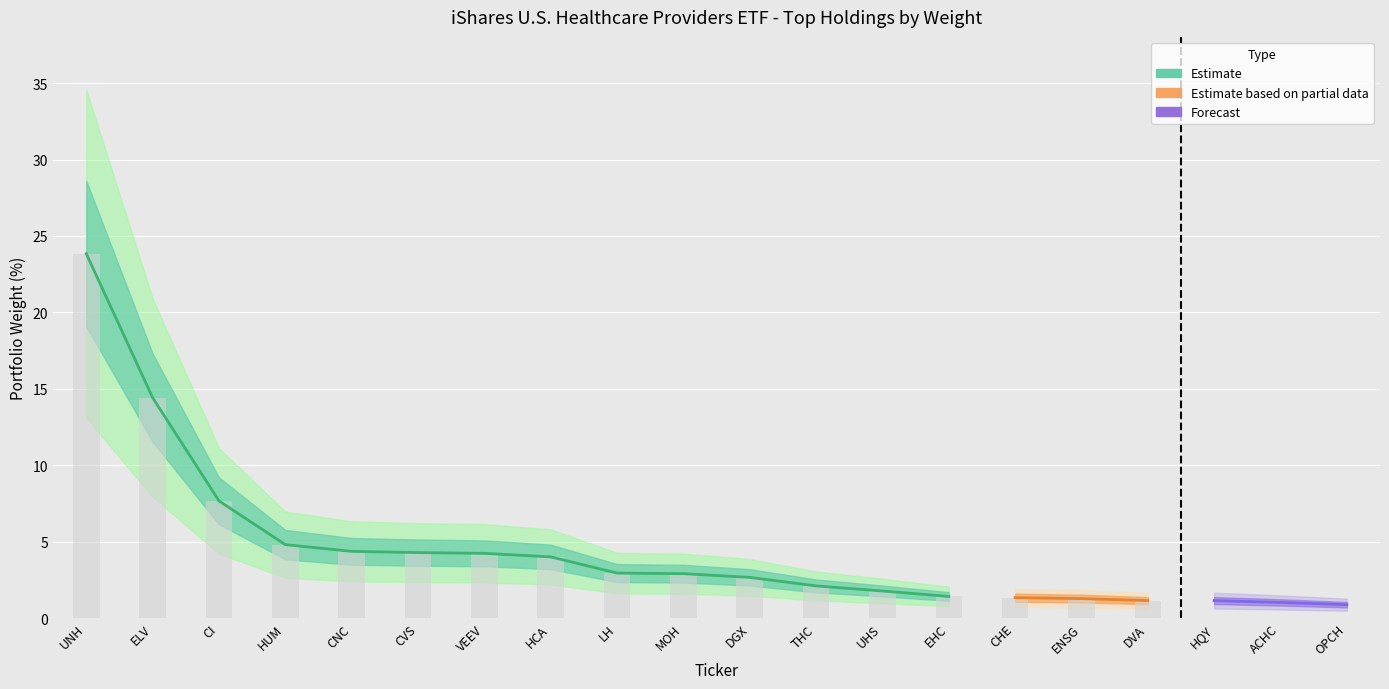

Reading right to left, what are all the values shown in this chart?

0.9	1.0	1.1	1.1	1.3	1.3	1.4	1.8	2.1	2.7	2.9	3.0	4.0	4.2	4.3	4.4	4.8	7.7	14.4	23.8